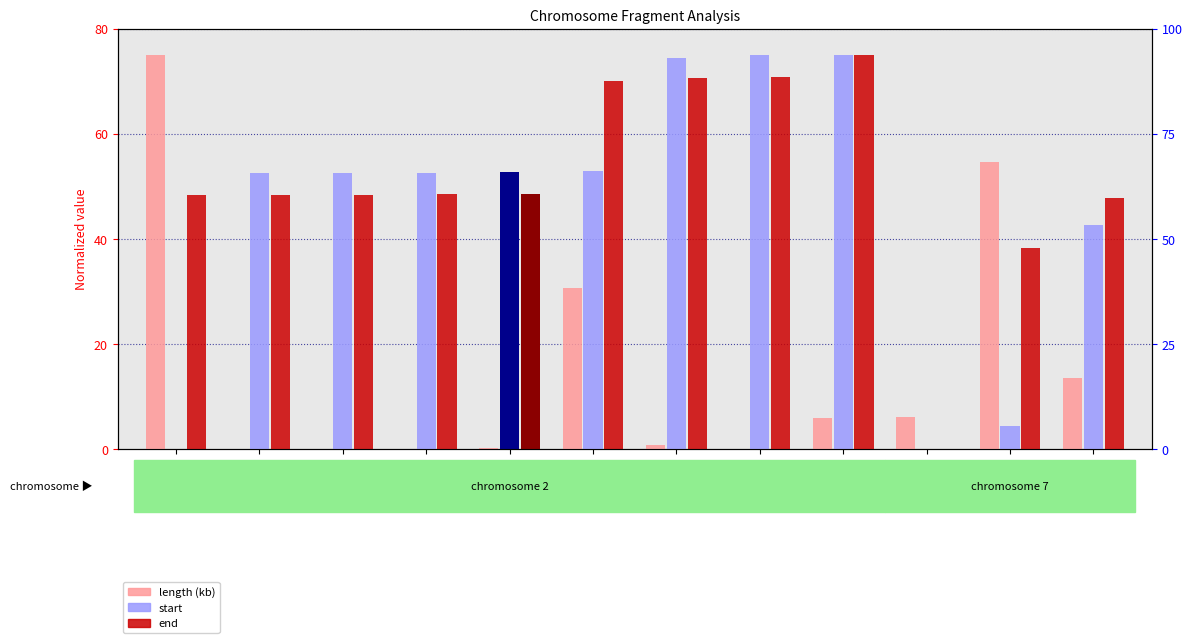

List the series in order of their overall mean, highest first.

end, start, length (kb)